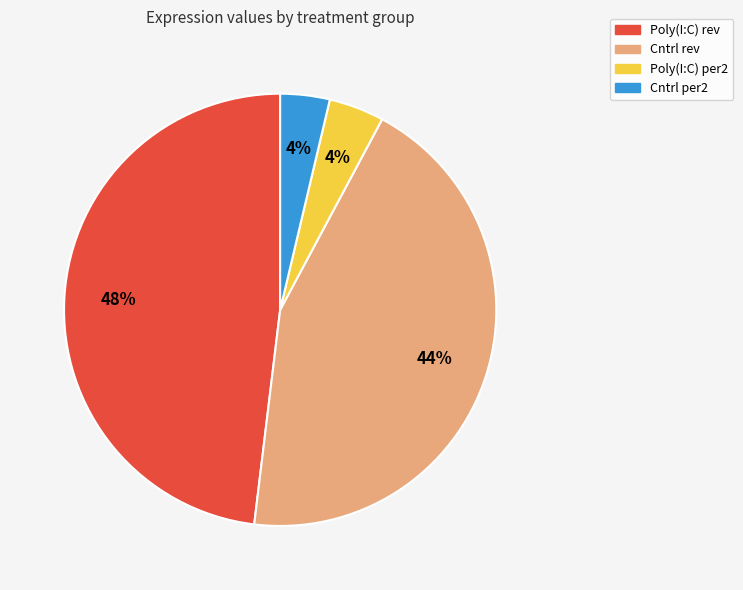

Count the number of slices in the pie.

4